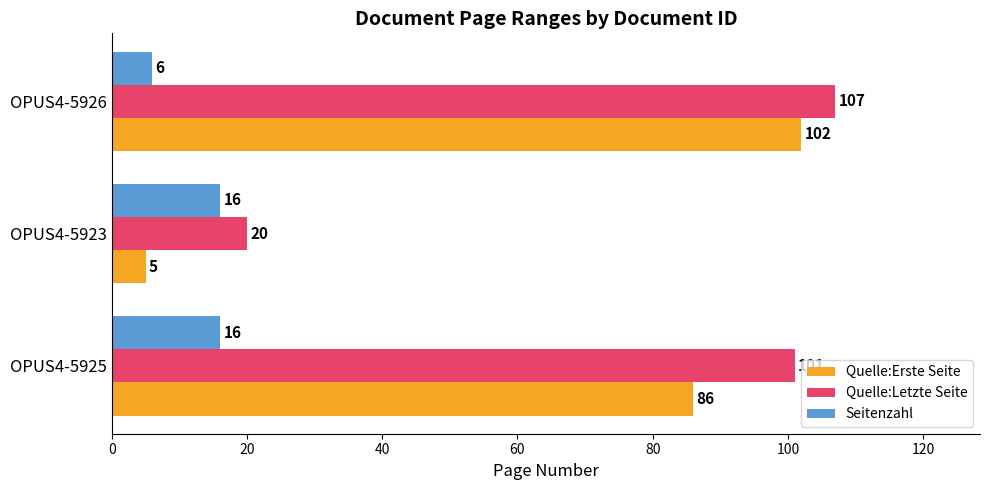

At which category is the sum across all series the highest?

OPUS4-5926